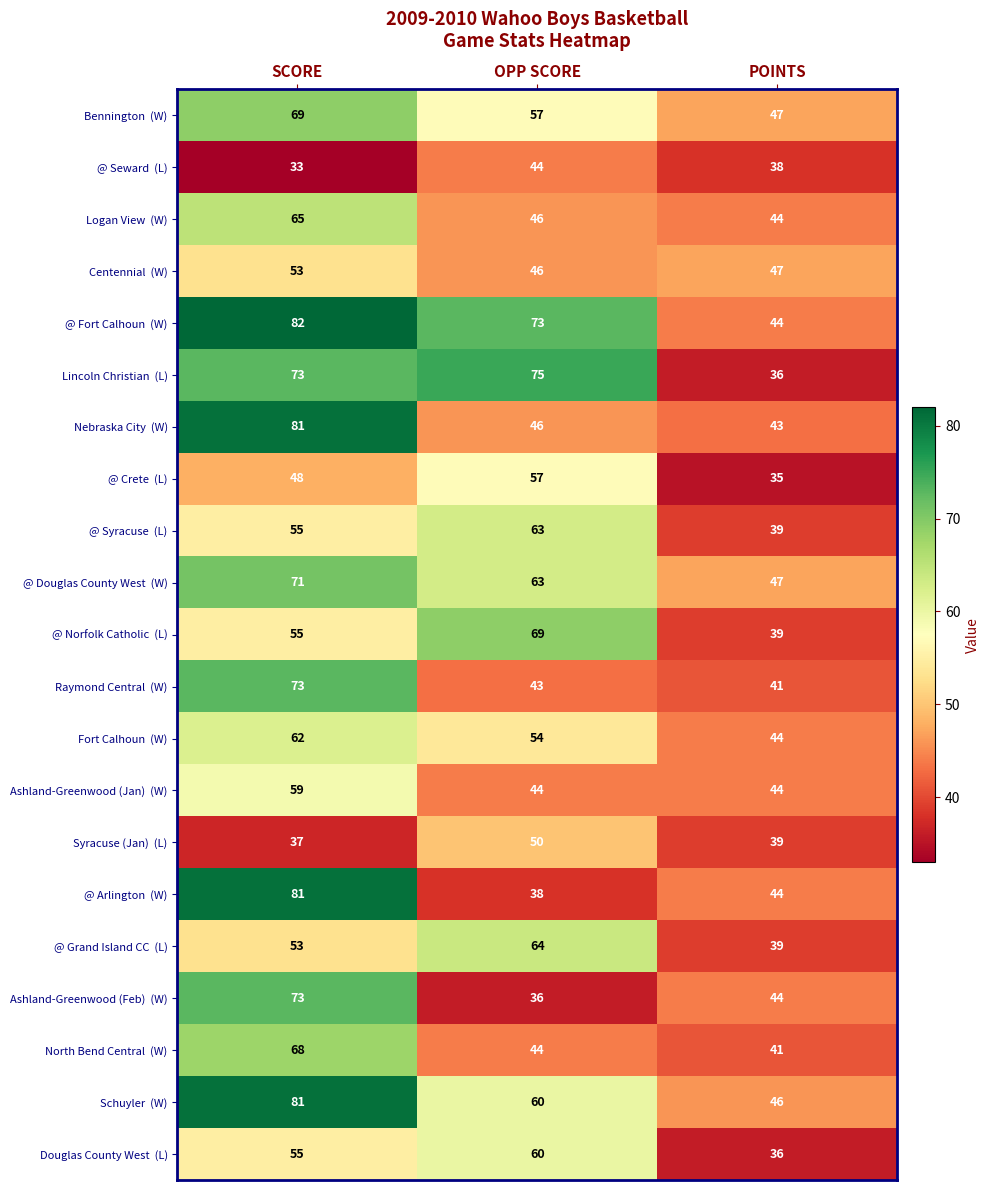

At how many categories does at least one series exceed 54?

2